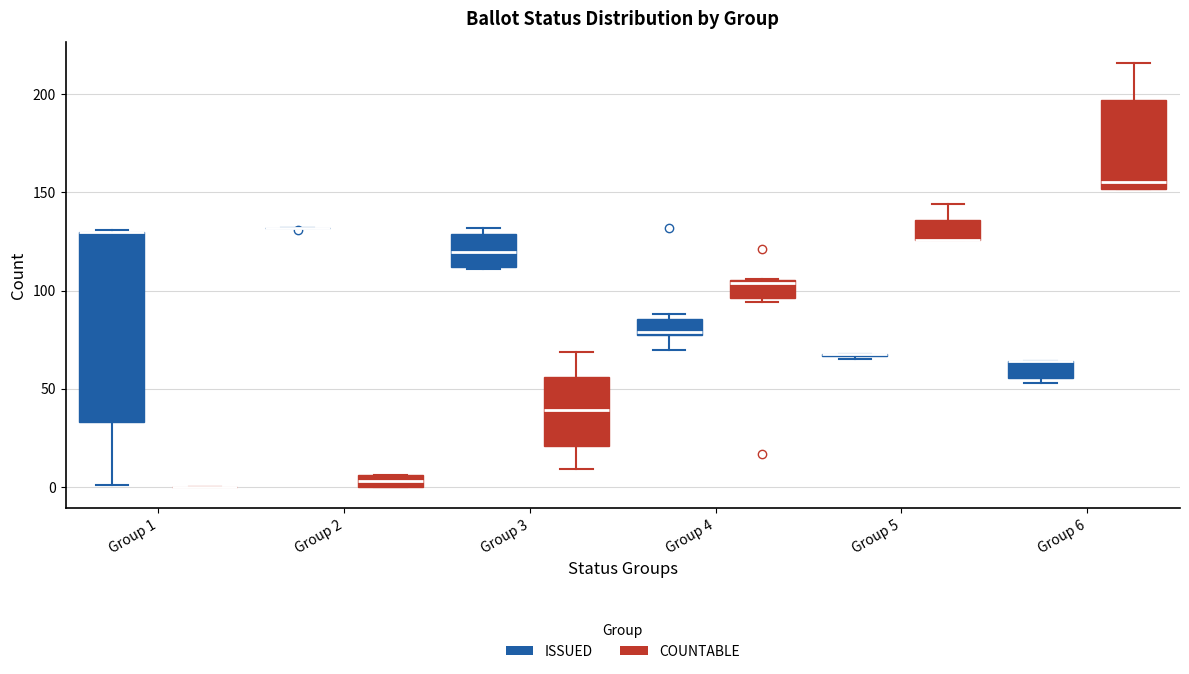

Comparing the boxes themselves (not the whiskers), which one is the tallest?

Group 1 (ISSUED)